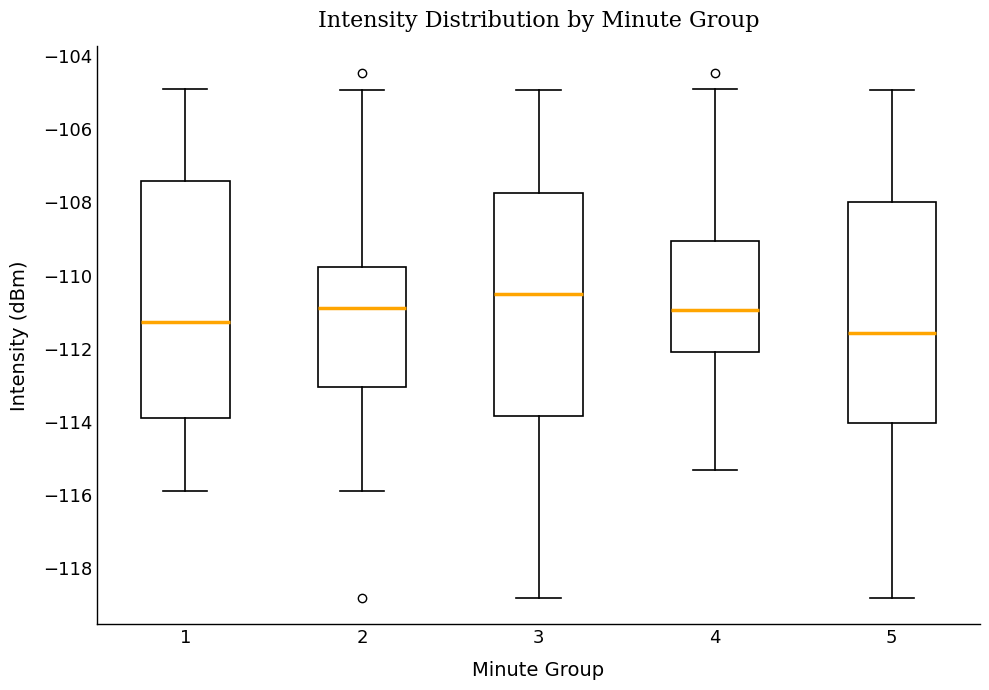

Where does the median line of the box at x = 3 sit on the y-axis? The values are not printed on the chart, so give them approximately, as read against the axis.

-110.4